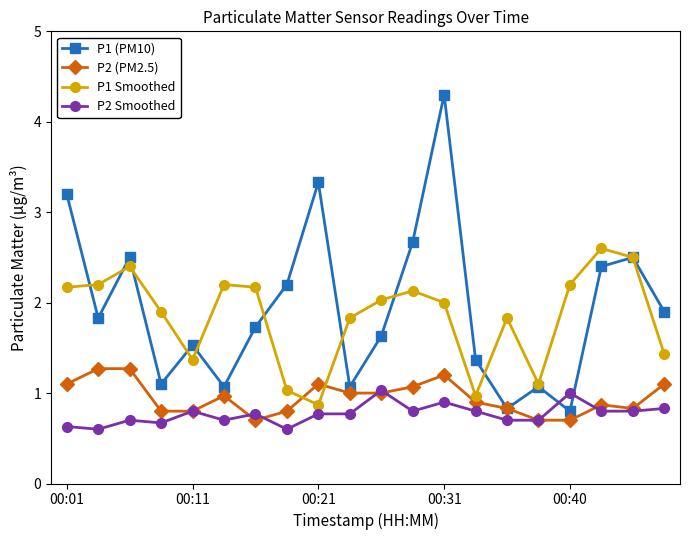

What are all the series names shown in the legend?

P1 (PM10), P2 (PM2.5), P1 Smoothed, P2 Smoothed